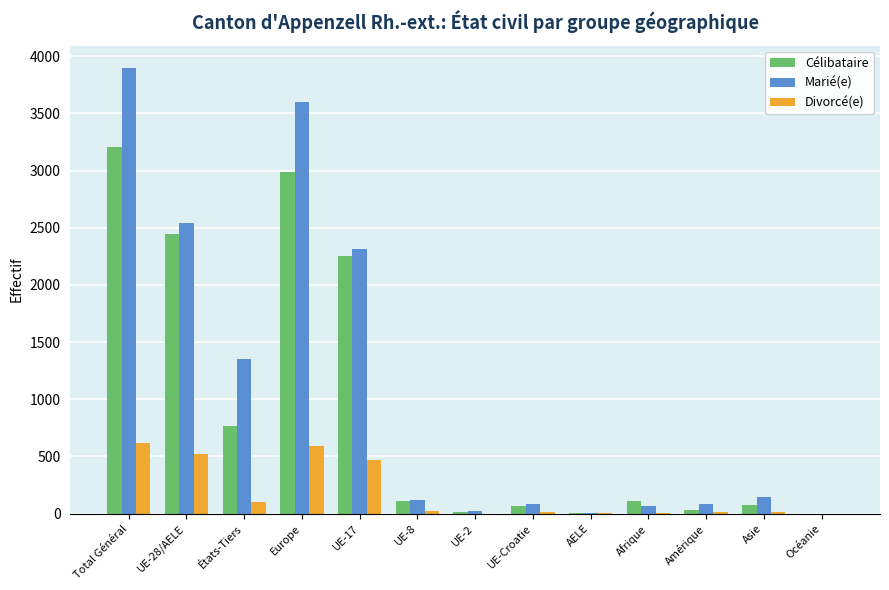

Count the number of categories in the chart.

13